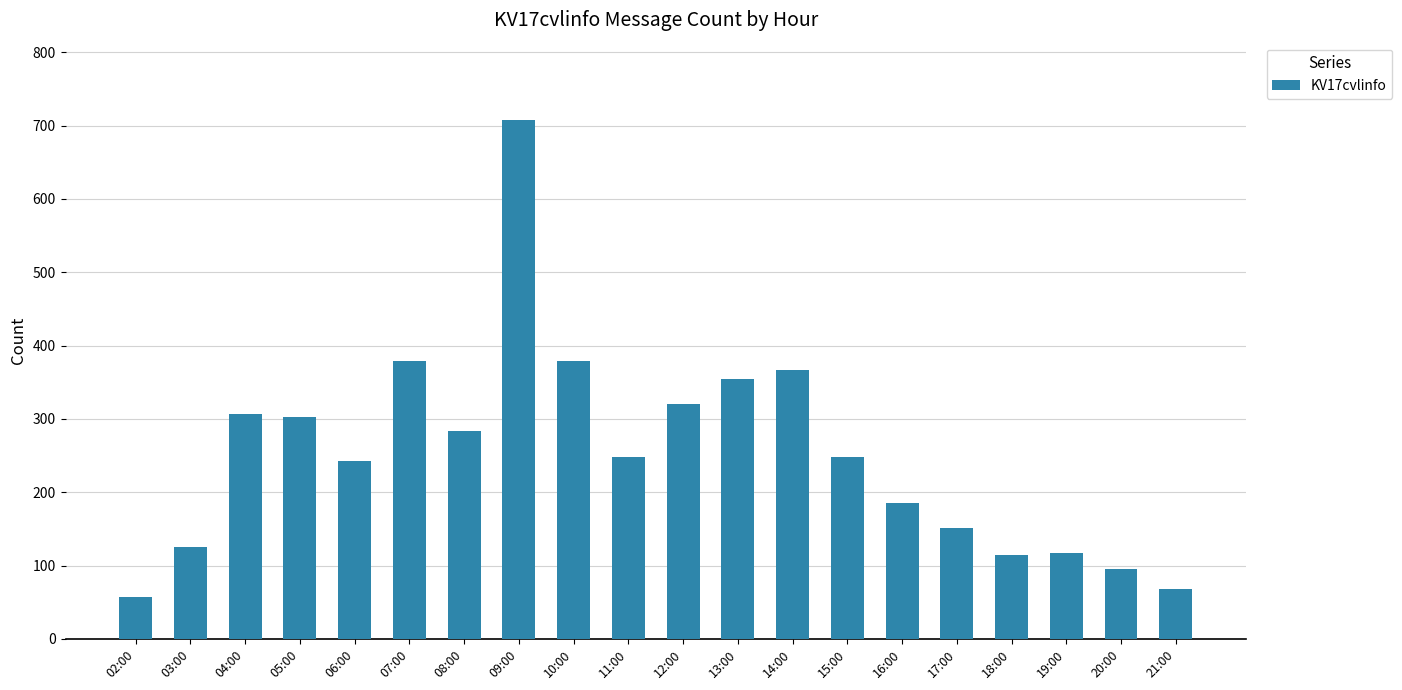

What is the smallest value displayed?

57